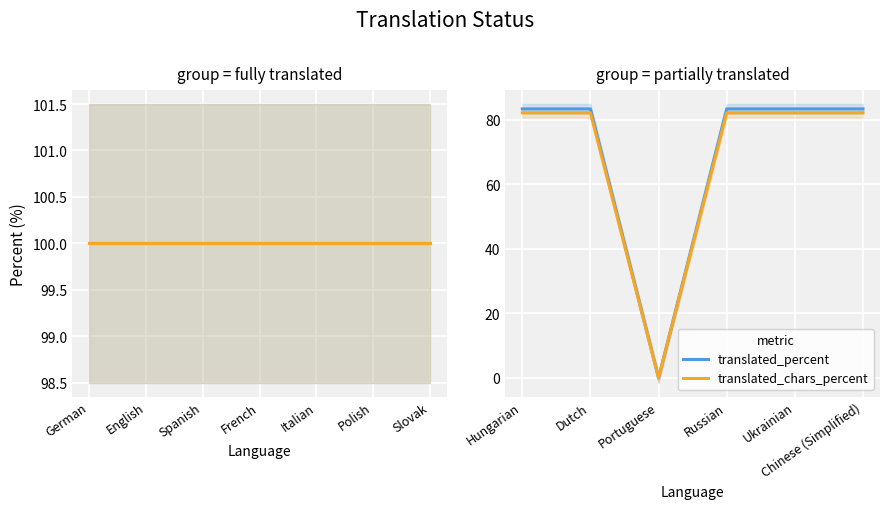

What is the difference between the maximum and minimum values in the translated_percent series?

83.3